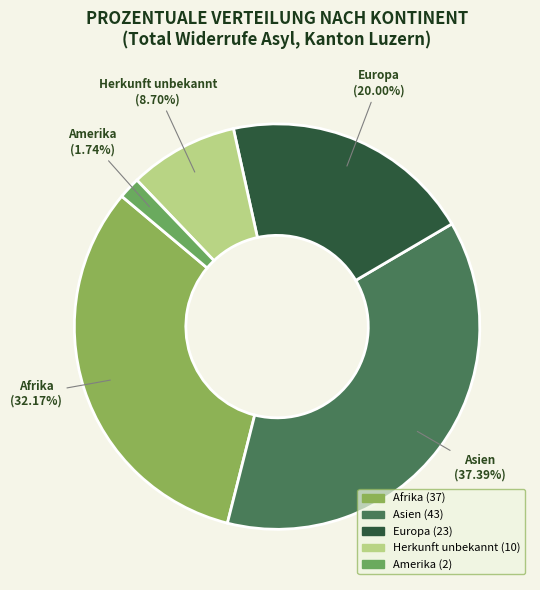

How many slices are in this pie chart?

5